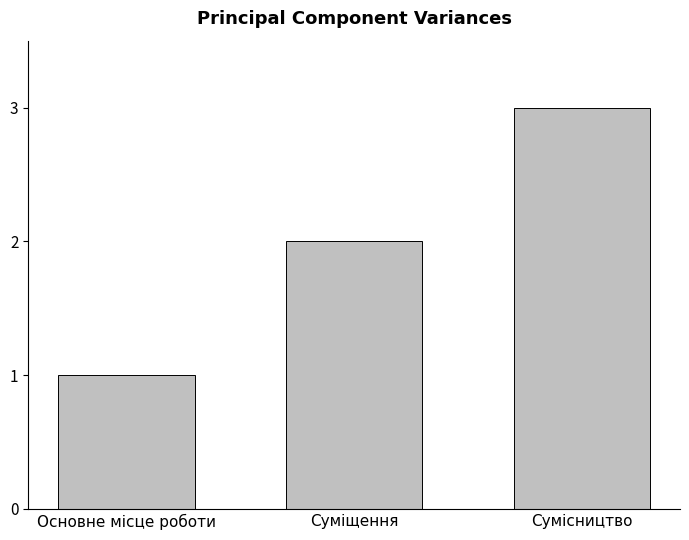

How many values are below 2?

1